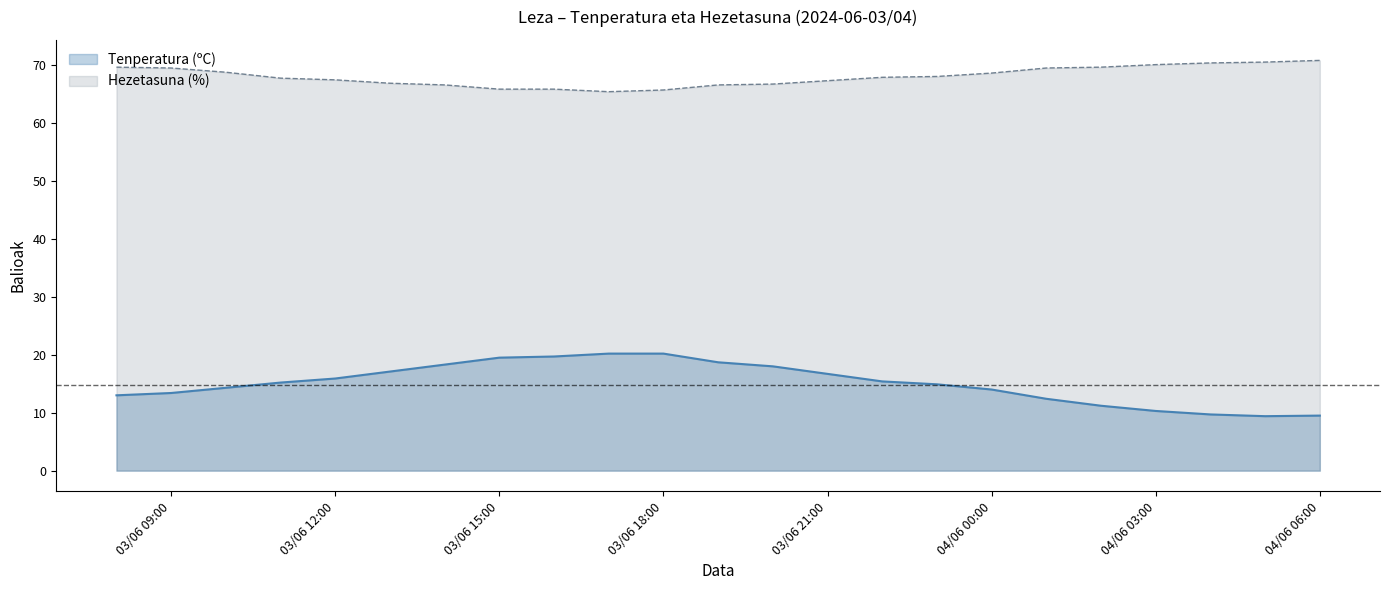

Read the Hezetasuna (%) value at 03/06/2024 16:00.

65.8